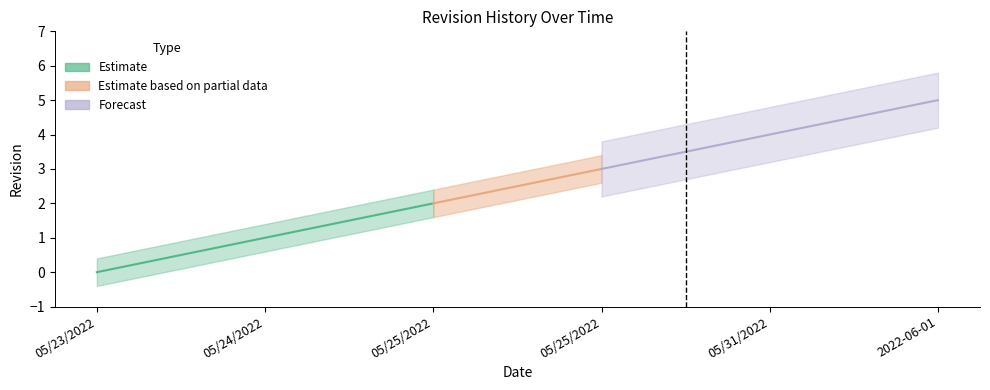

The value at 05/24/2022 is 0. True or false?

False